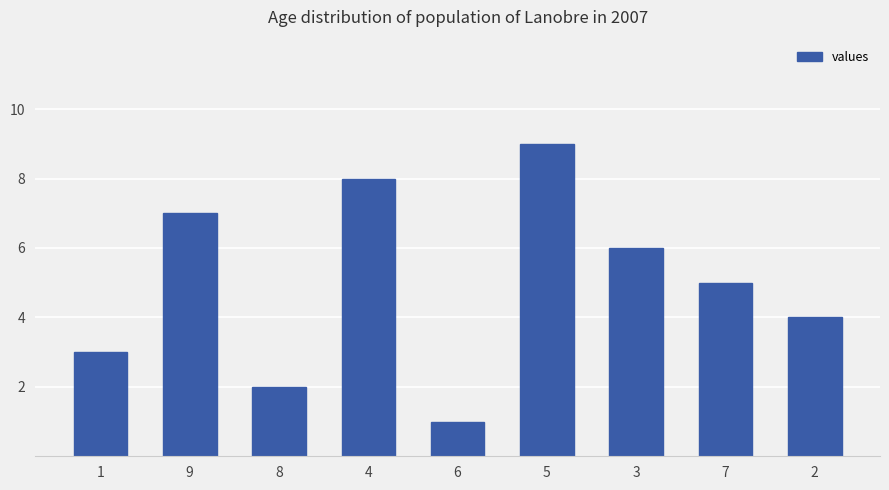

How many values are between 3 and 7?

5